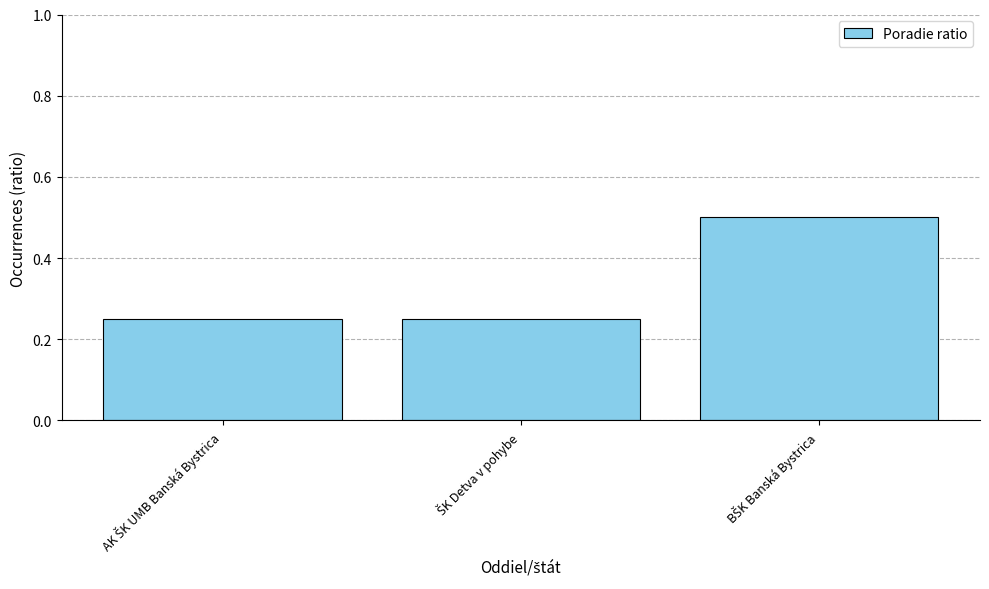

What is the average value?

0.3